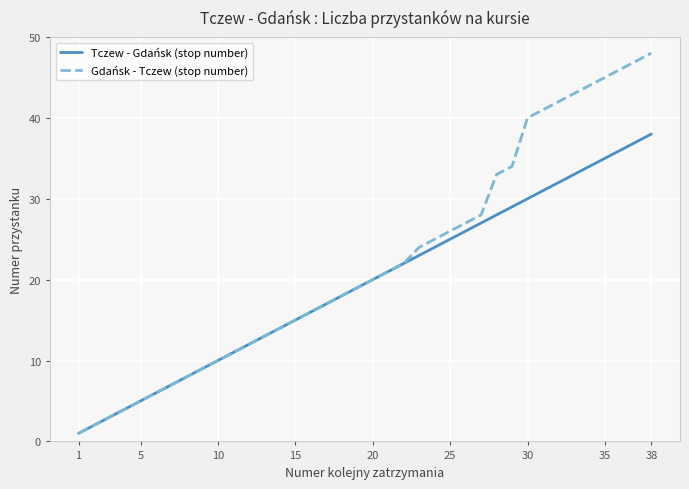

What is the smallest value displayed?

1